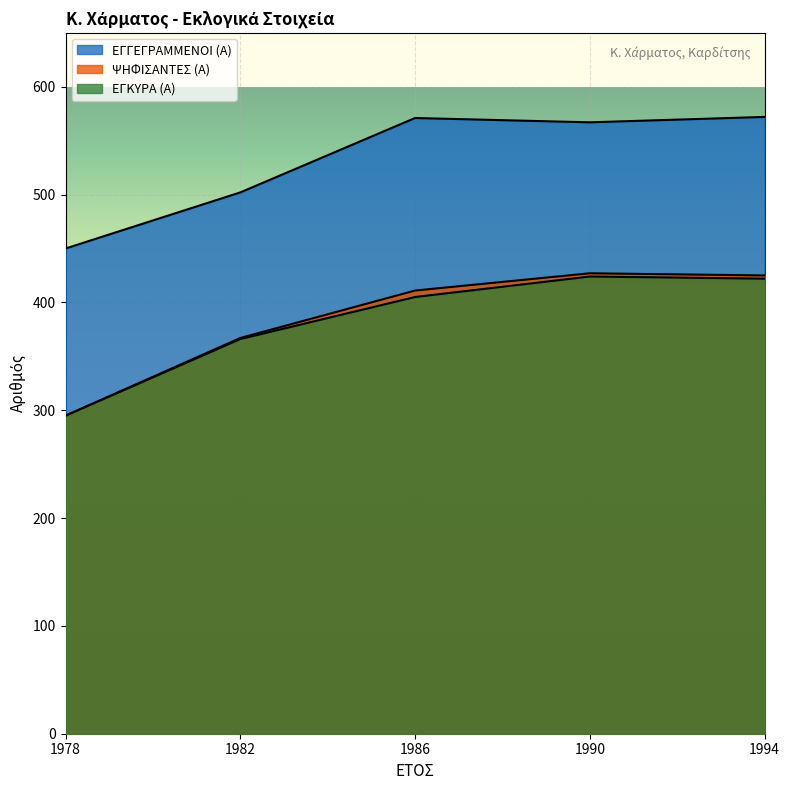

At how many categories does at least one series exceed 356?

5